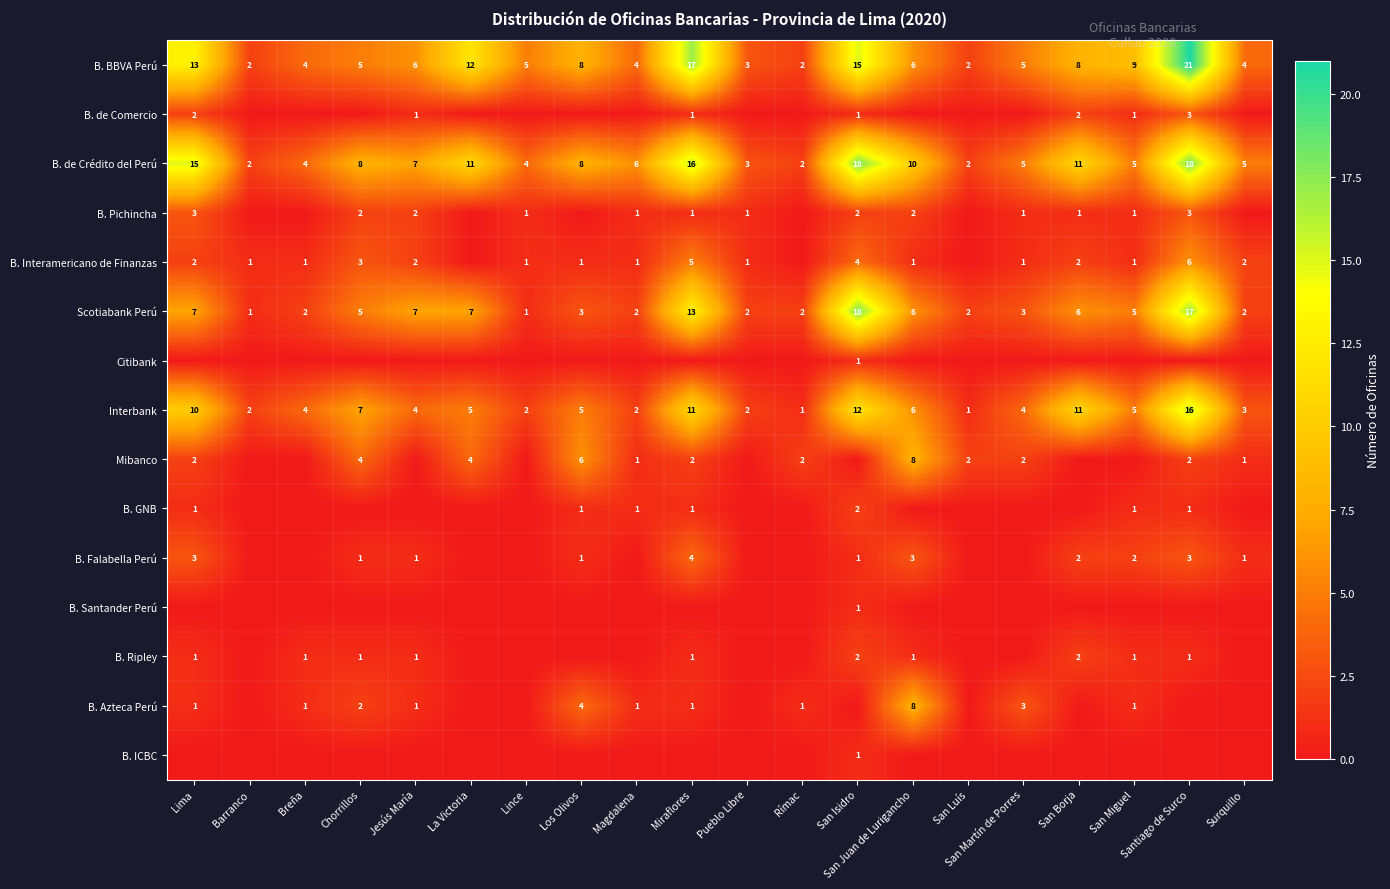

What is the spread (max minus min) of values at Barranco?

2